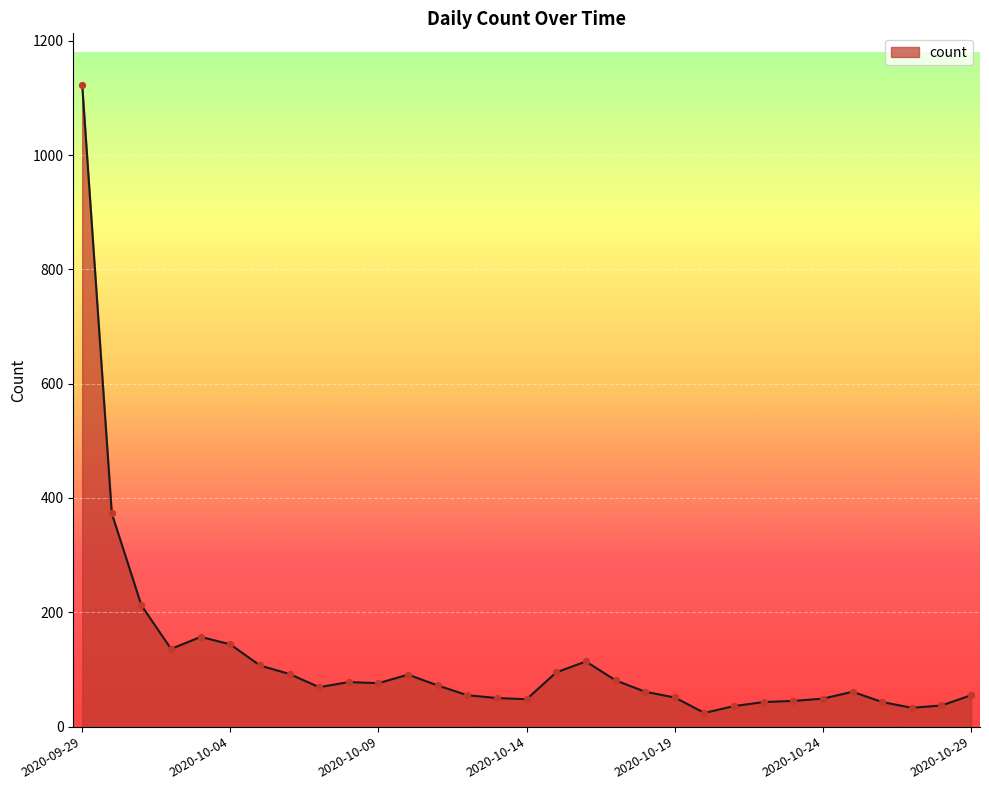

What is the maximum value shown in the chart?

1123